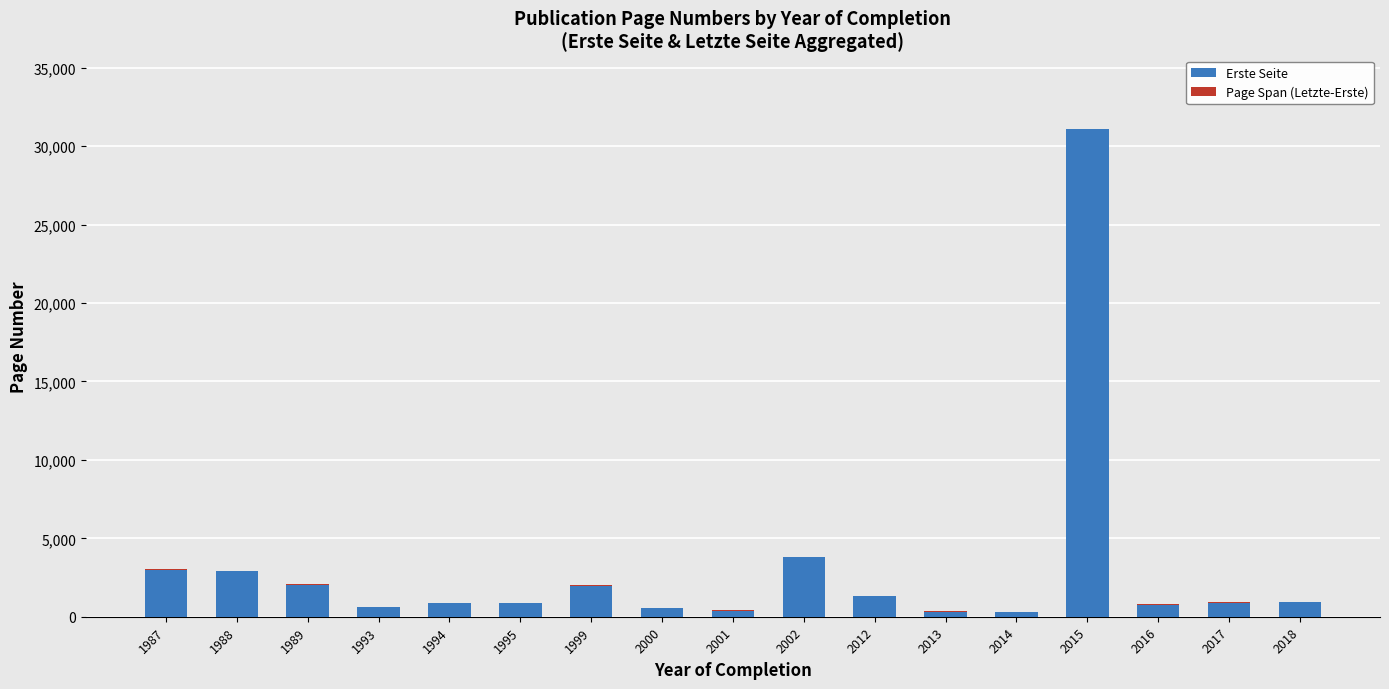

Is the value of Page Span (Letzte-Erste) at 1995 greater than the value of Erste Seite at 2017?

No